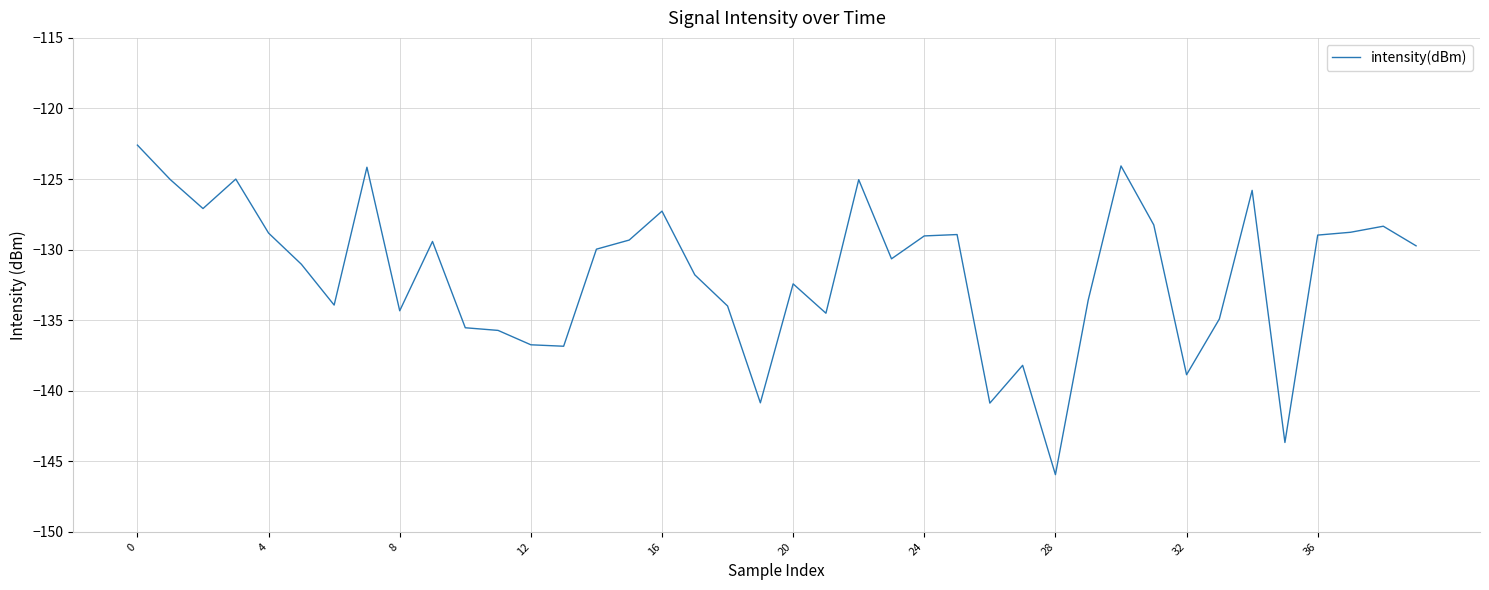

What is the average value?

-131.8